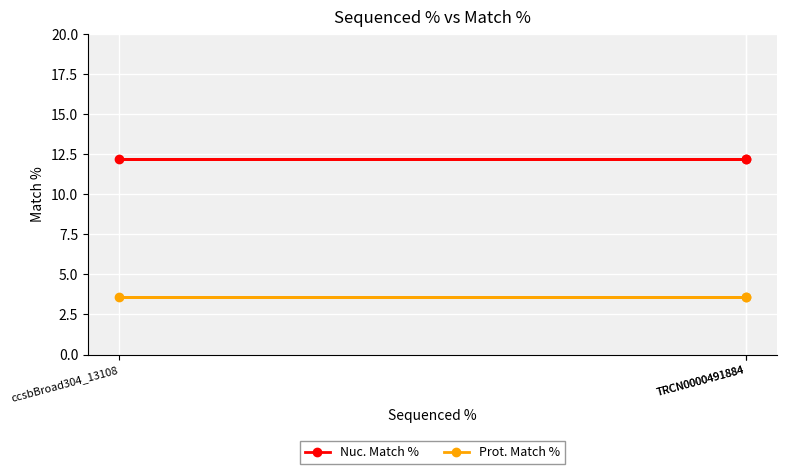

What is the label of the 2nd point from the right?

ccsbBroad304_13108